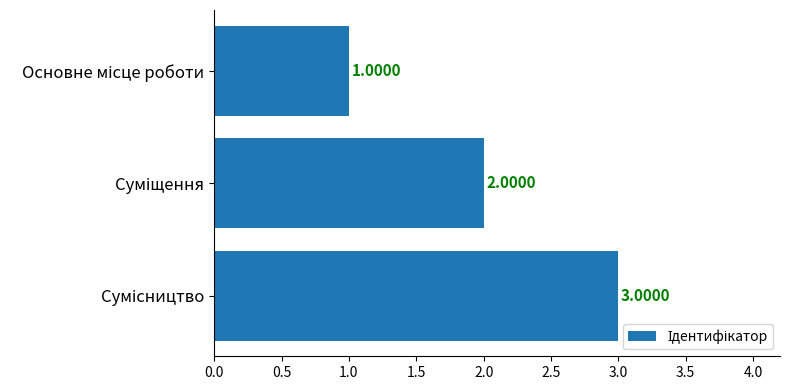

What is the sum of all values?

6